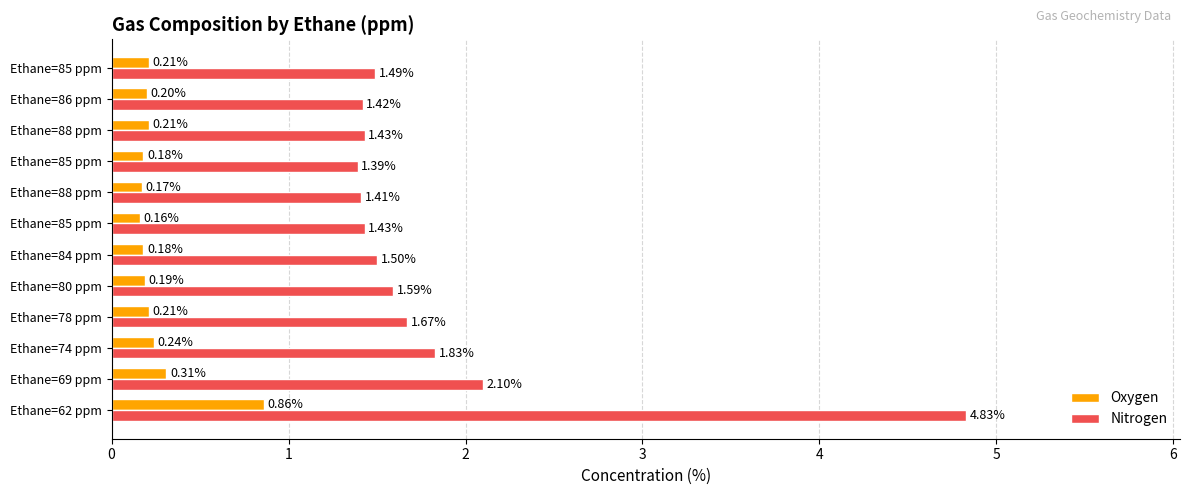

What are all the series names shown in the legend?

Oxygen, Nitrogen